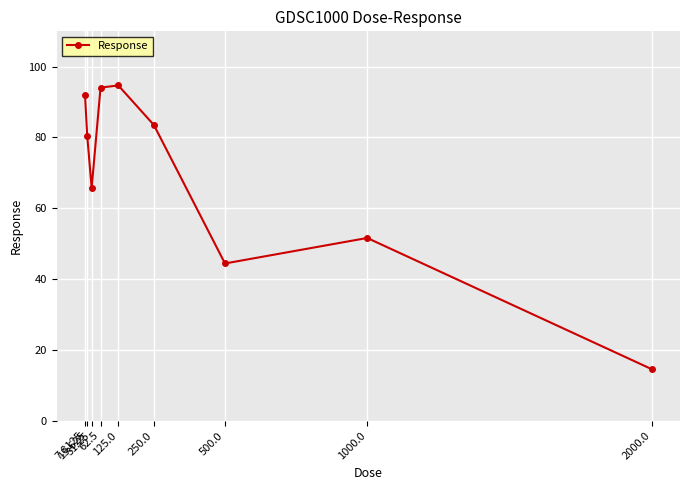

What is the sum of all values?

621.3